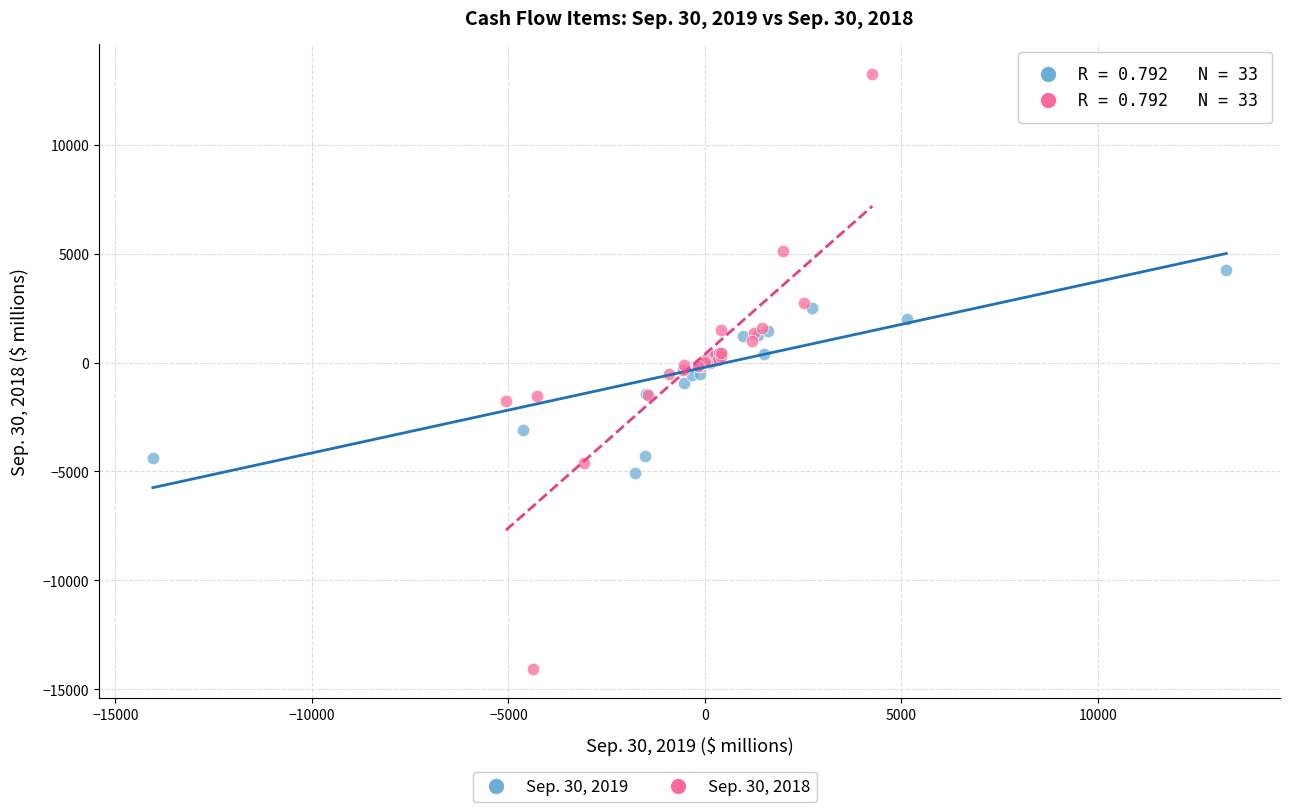

Which series reaches the minimum Y coordinate?

Sep. 30, 2018